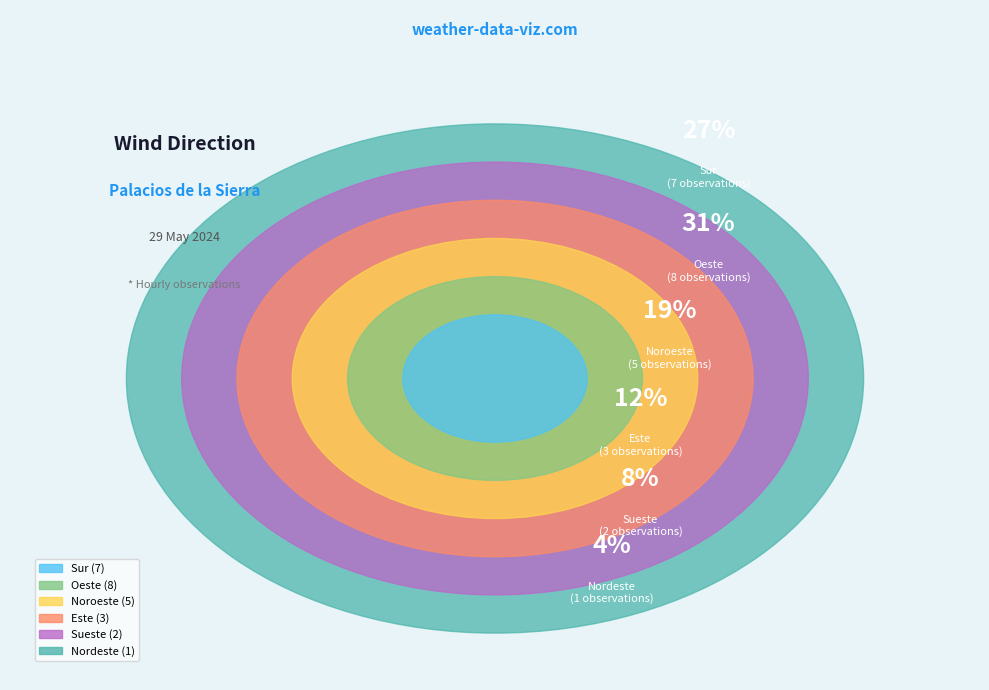

The Noroeste slice represents 27% of the pie. True or false?

False